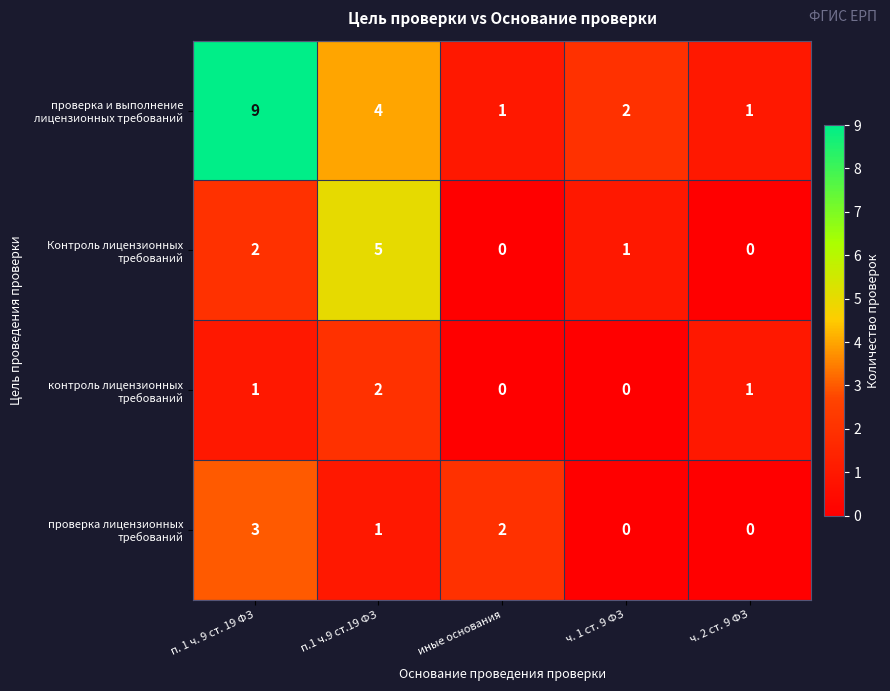

At how many categories does at least one series exceed 0?

5